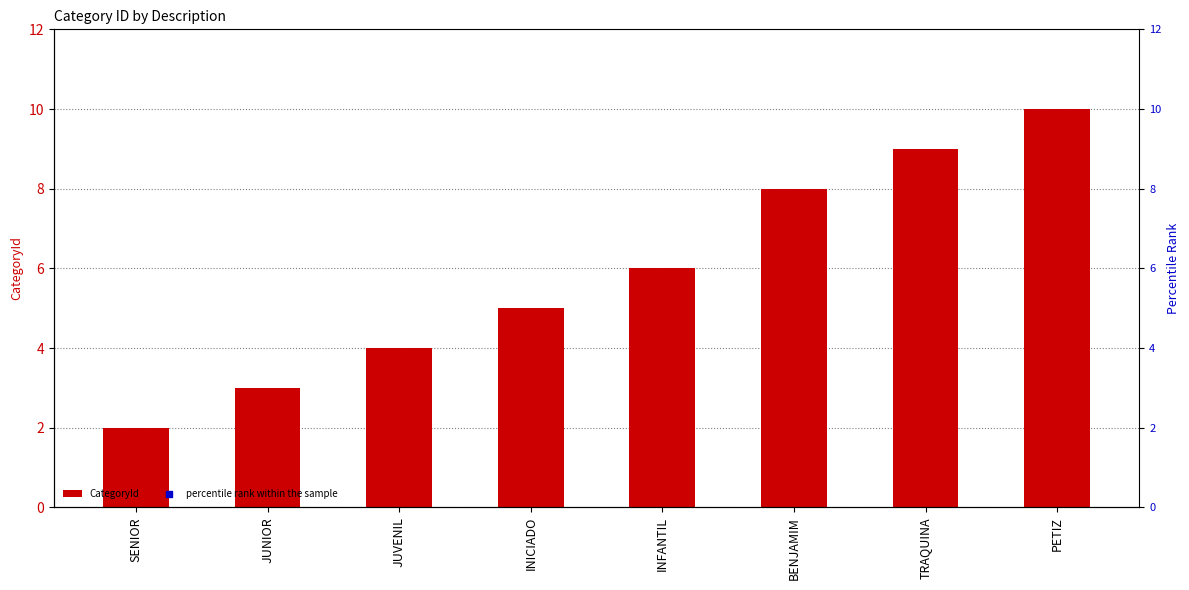

Which series contains the lowest Y value?

CategoryId